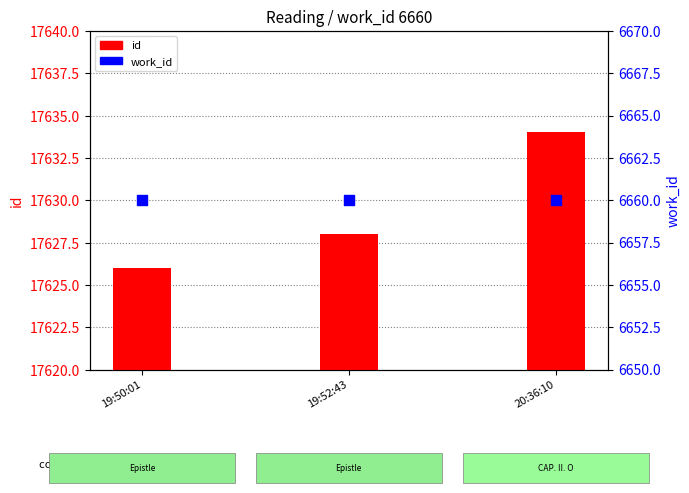

Which series has the largest total across all categories?

id